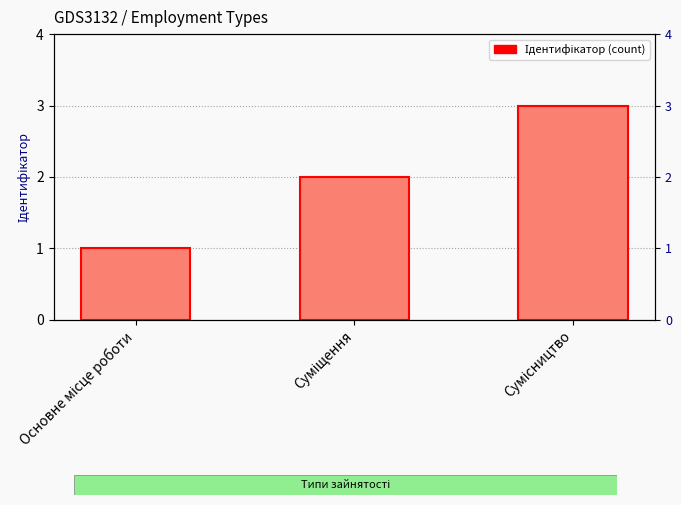

Which category has the lowest value across all series?

Основне місце роботи